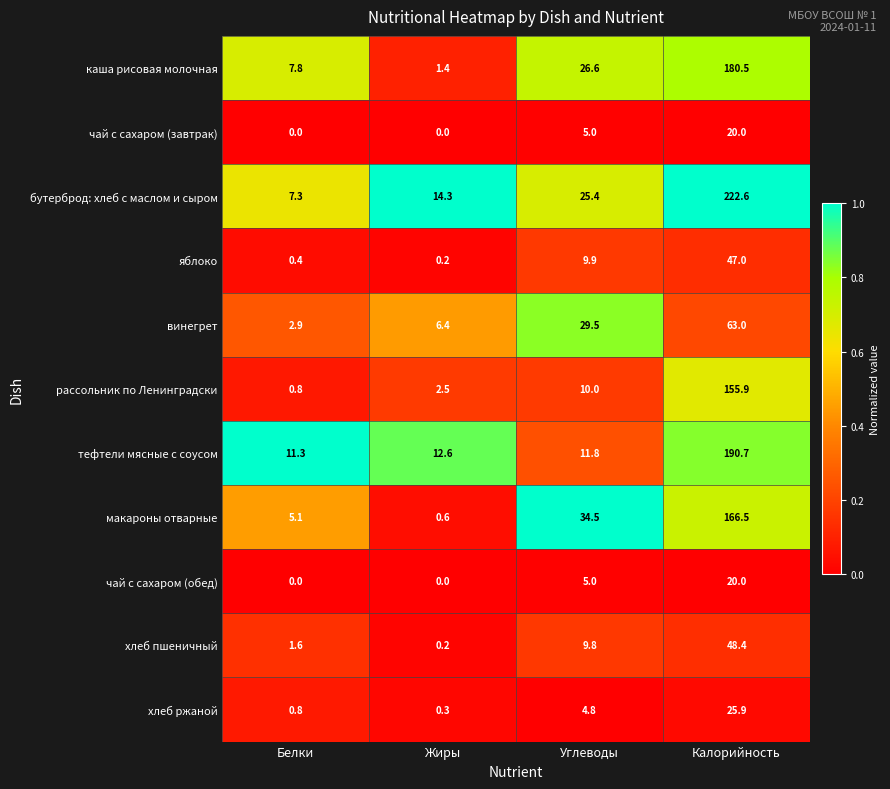

Which series has the largest total across all categories?

бутерброд: хлеб с маслом и сыром